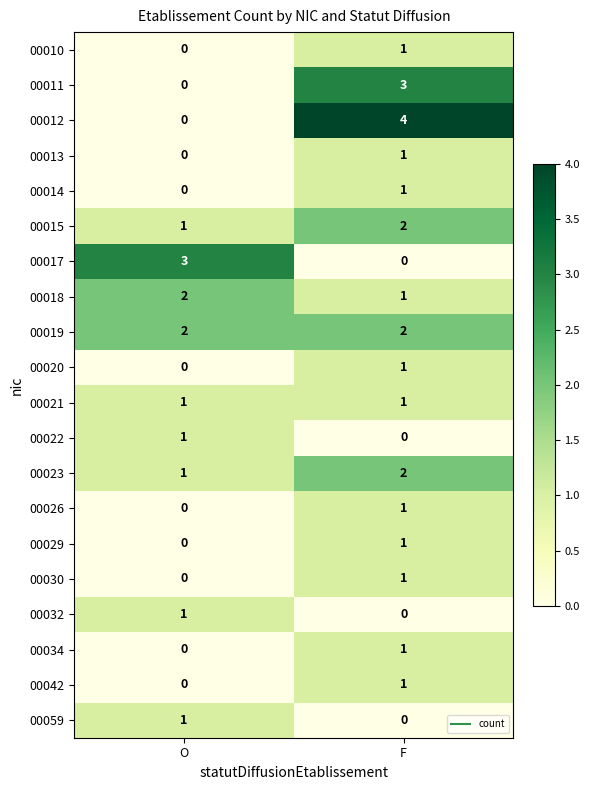

Which label corresponds to the largest value in the chart?

F